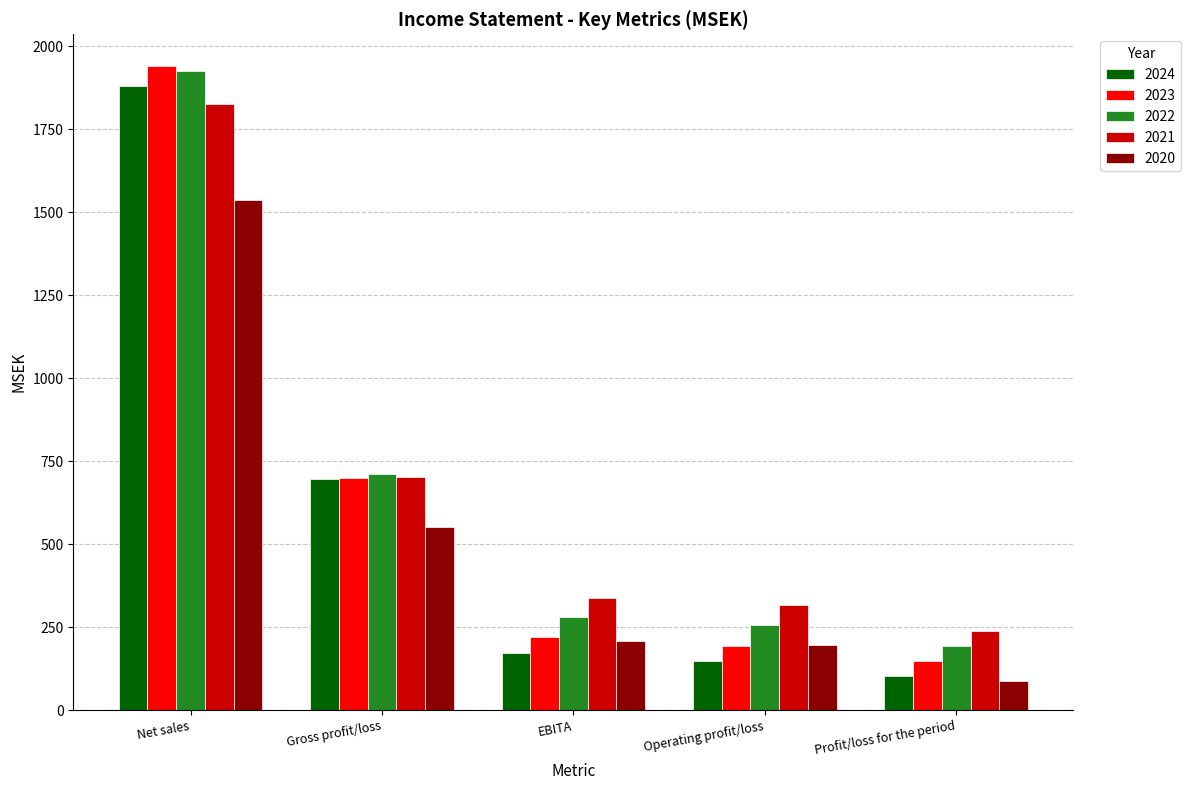

At which label does 2023 reach its minimum?

Profit/loss for the period